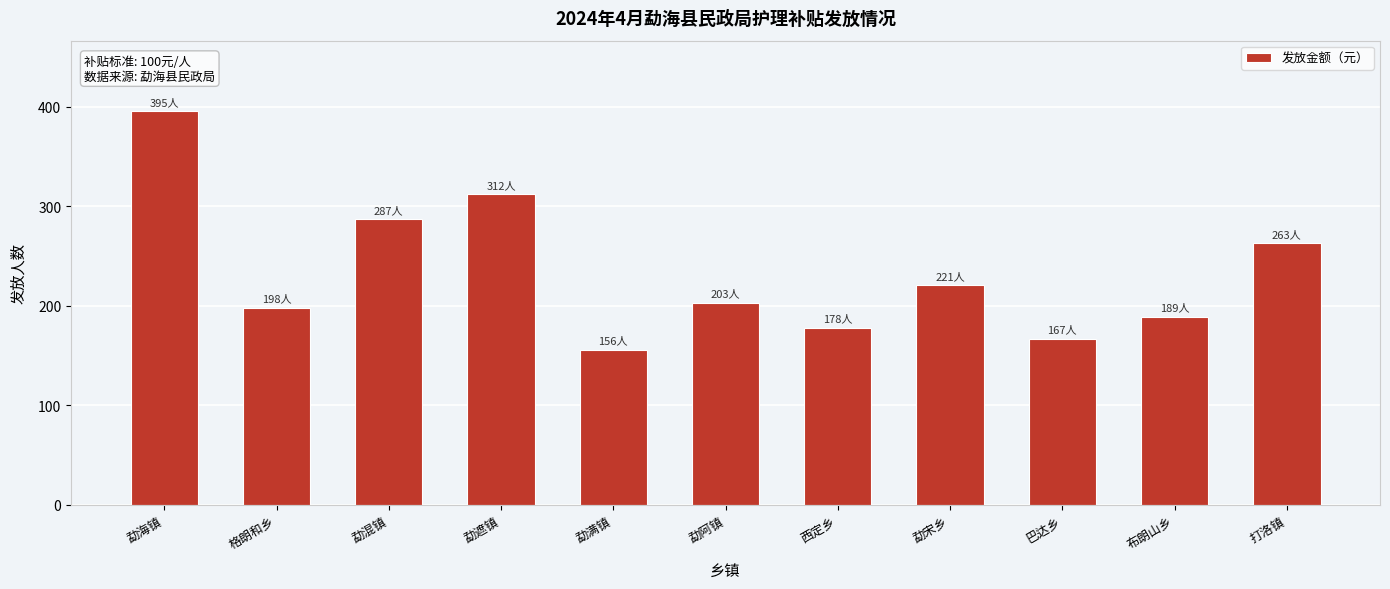

Reading right to left, extract all data points from this chart.

263	189	167	221	178	203	156	312	287	198	395